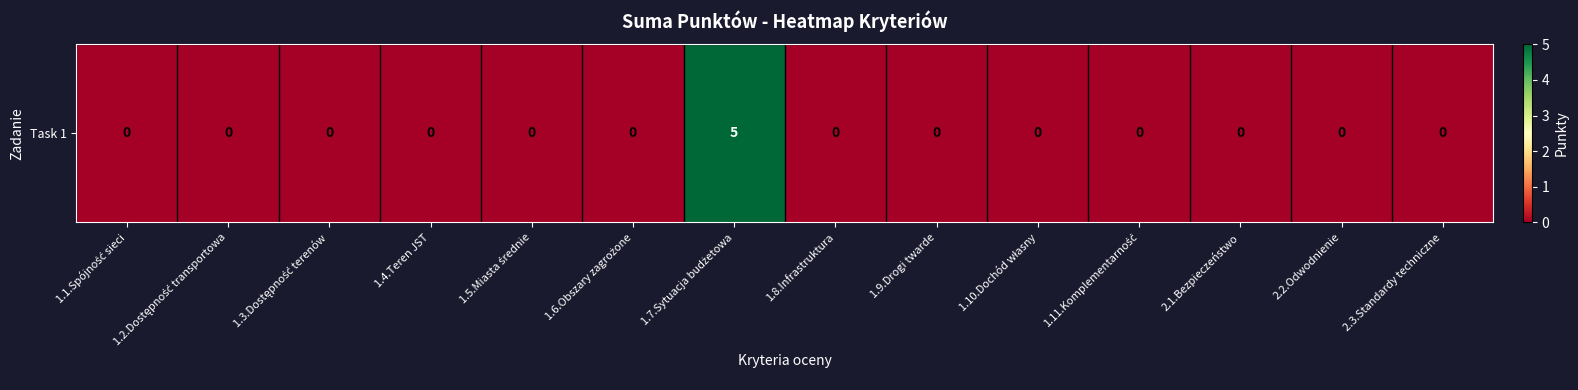

Reading right to left, transcribe all the data shown in this chart.

2.3.Standardy techniczne=0	2.2.Odwodnienie=0	2.1.Bezpieczeństwo=0	1.11.Komplementarność=0	1.10.Dochód własny=0	1.9.Drogi twarde=0	1.8.Infrastruktura=0	1.7.Sytuacja budżetowa=5	1.6.Obszary zagrożone=0	1.5.Miasta średnie=0	1.4.Teren JST=0	1.3.Dostępność terenów=0	1.2.Dostępność transportowa=0	1.1.Spójność sieci=0